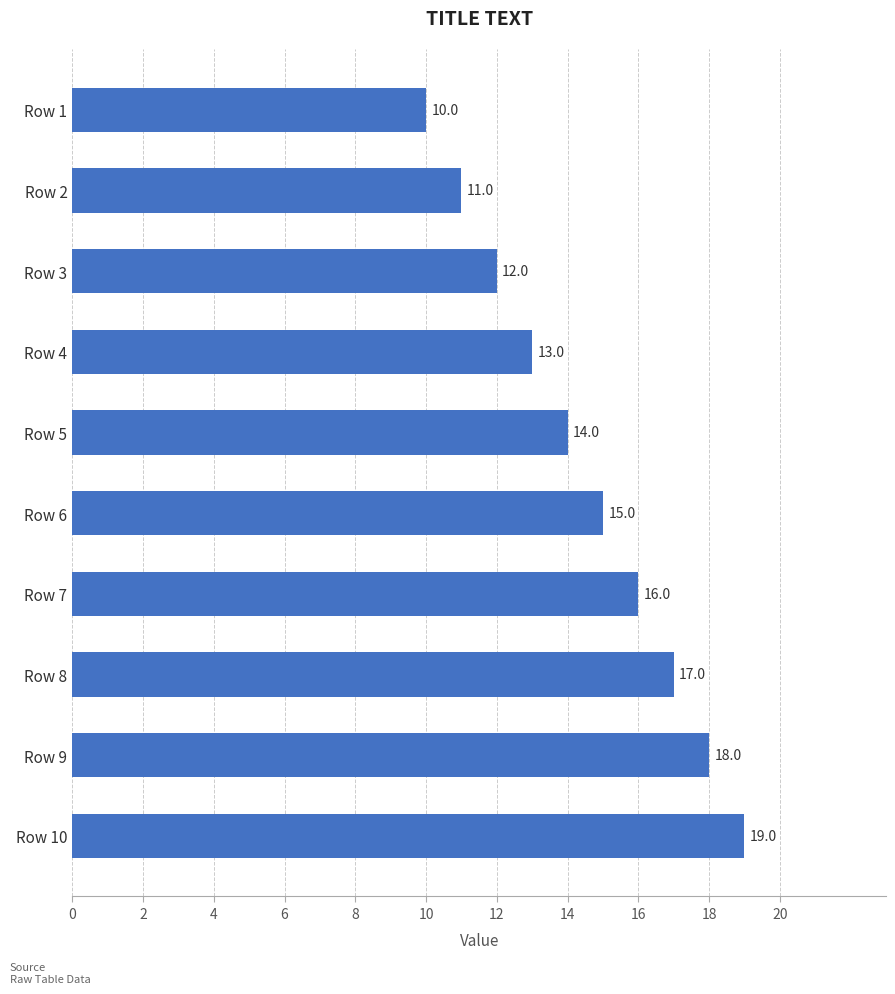

At which label is the value closest to 14?

Row 5